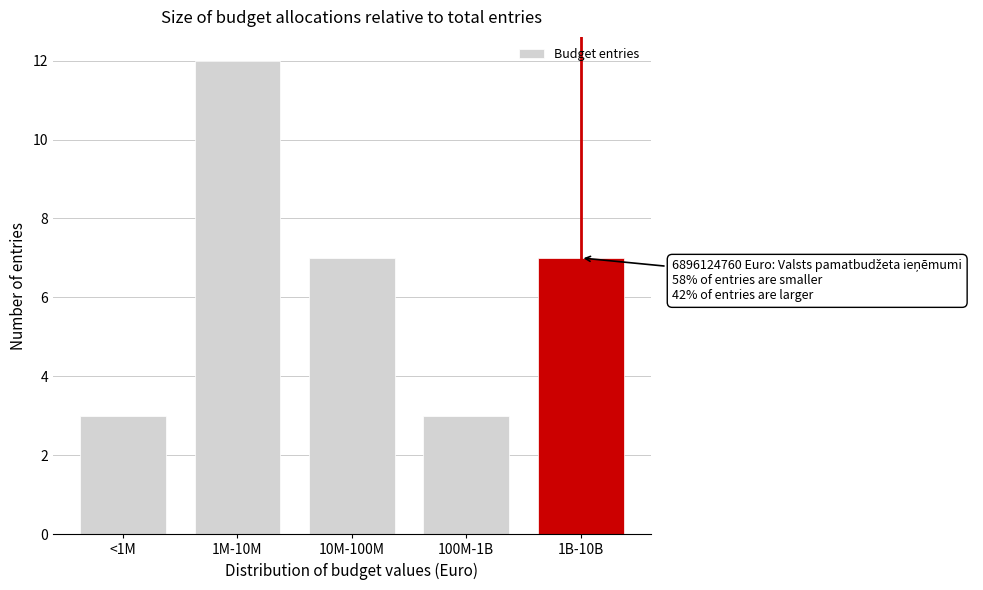

Reading right to left, transcribe all the data shown in this chart.

1B-10B=7	100M-1B=3	10M-100M=7	1M-10M=12	<1M=3